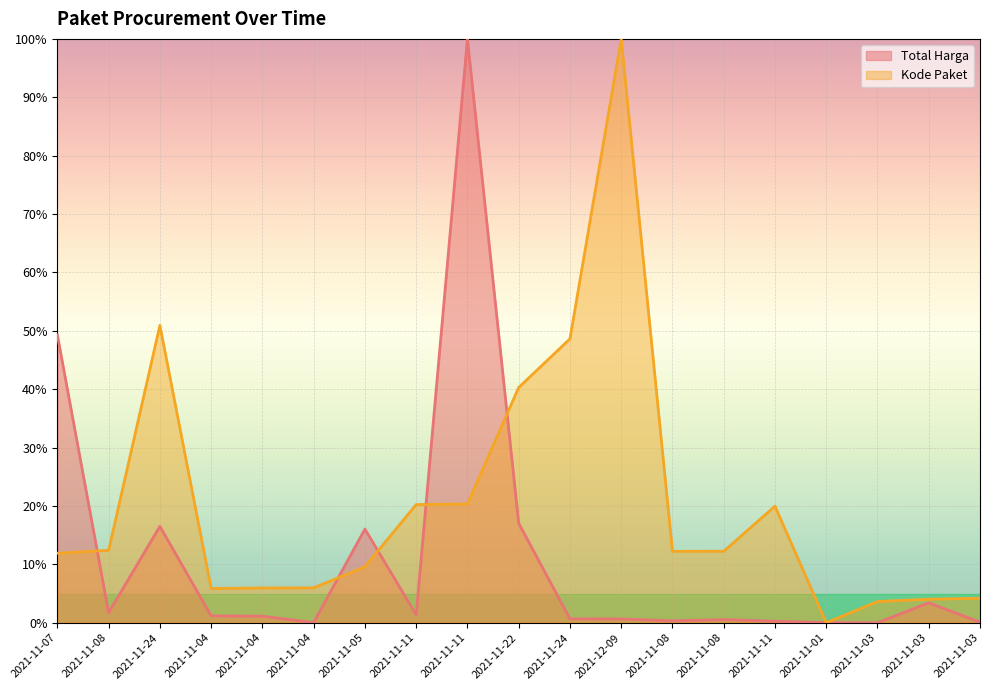

How many values in the Kode Paket series are below 12?

9